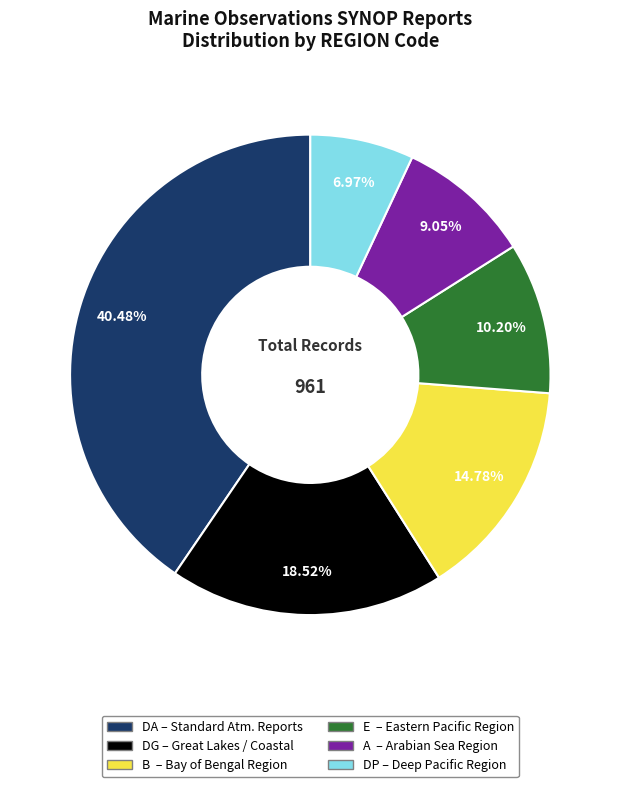

Is there a majority slice in this chart?

No